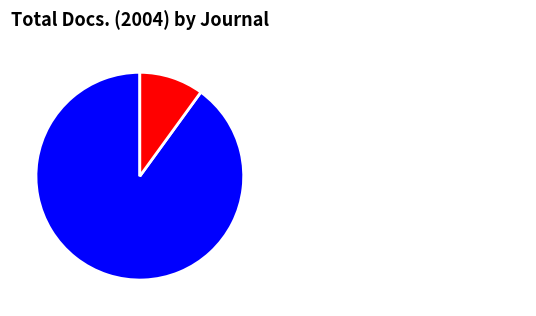

Which category has the smallest portion of the pie?

PACE - Process and Control Engineering